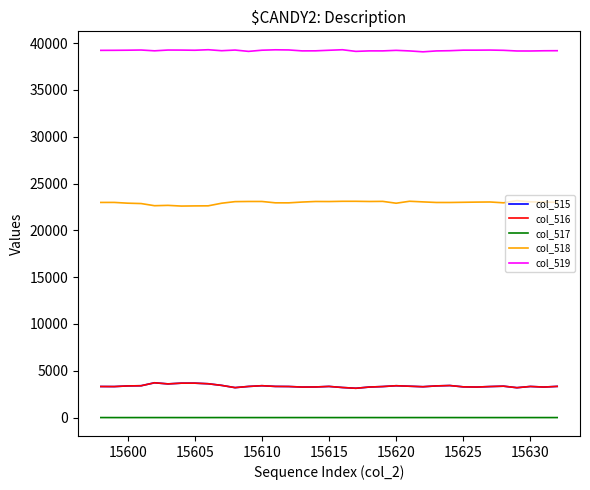

True or false: col_516 and col_518 intersect in this chart.

False